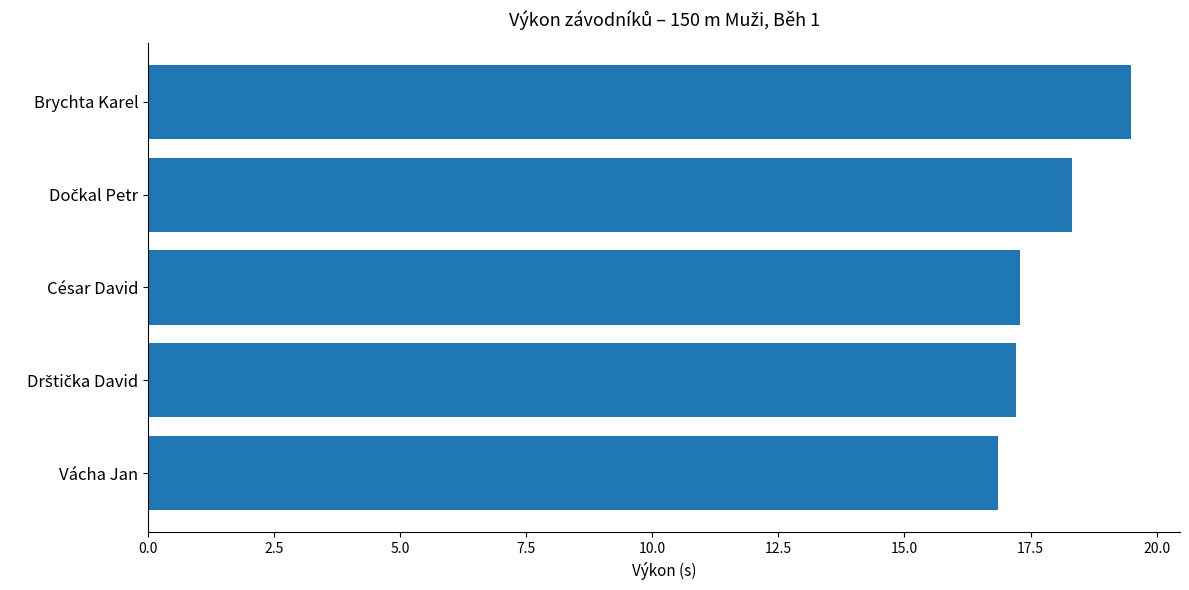

What is the minimum value shown in the chart?

16.9